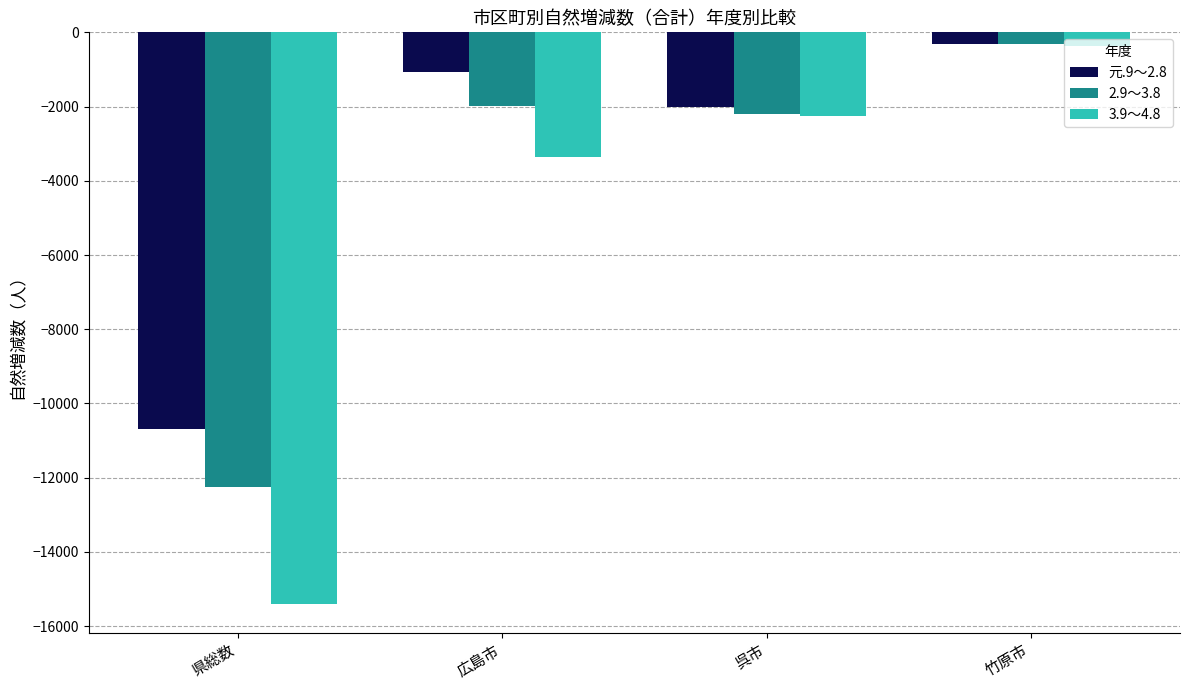

How many bars are there in each group?

3